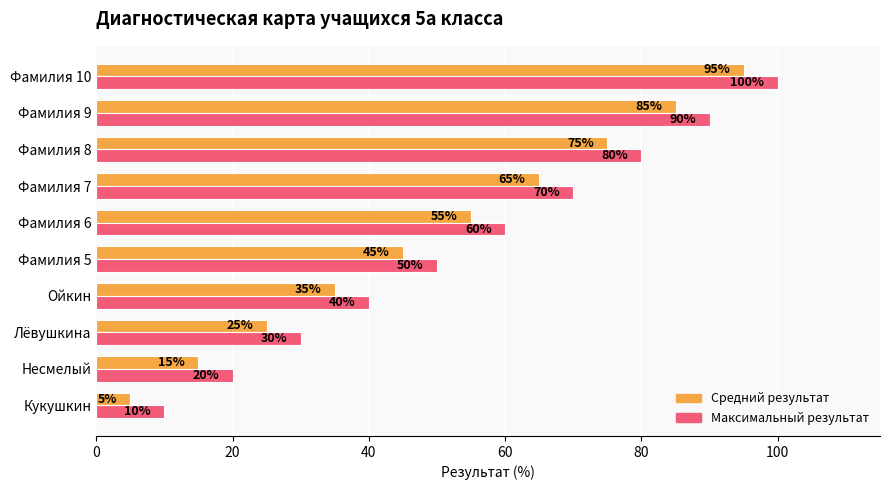

What is the spread (max minus min) of values at Лёвушкина?

5